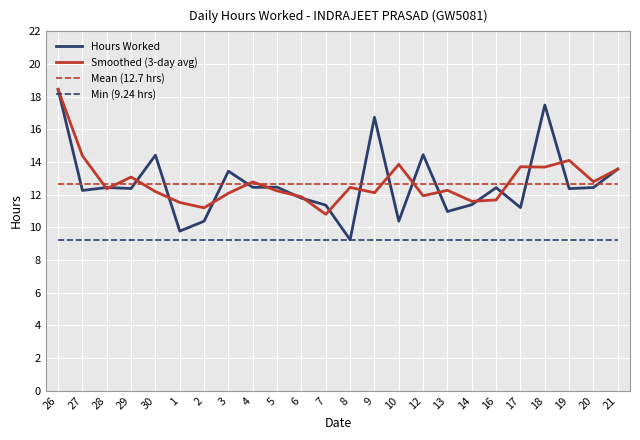

At which category is the sum across all series the highest?

26